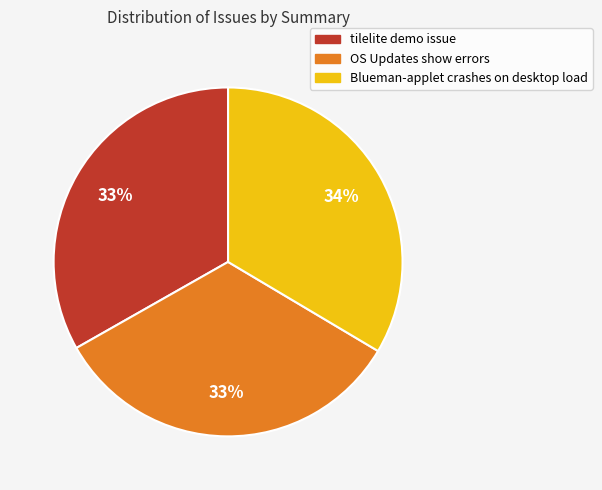

What is the ratio of the value at OS Updates show errors to the value at Blueman-applet crashes on desktop load?

1.0